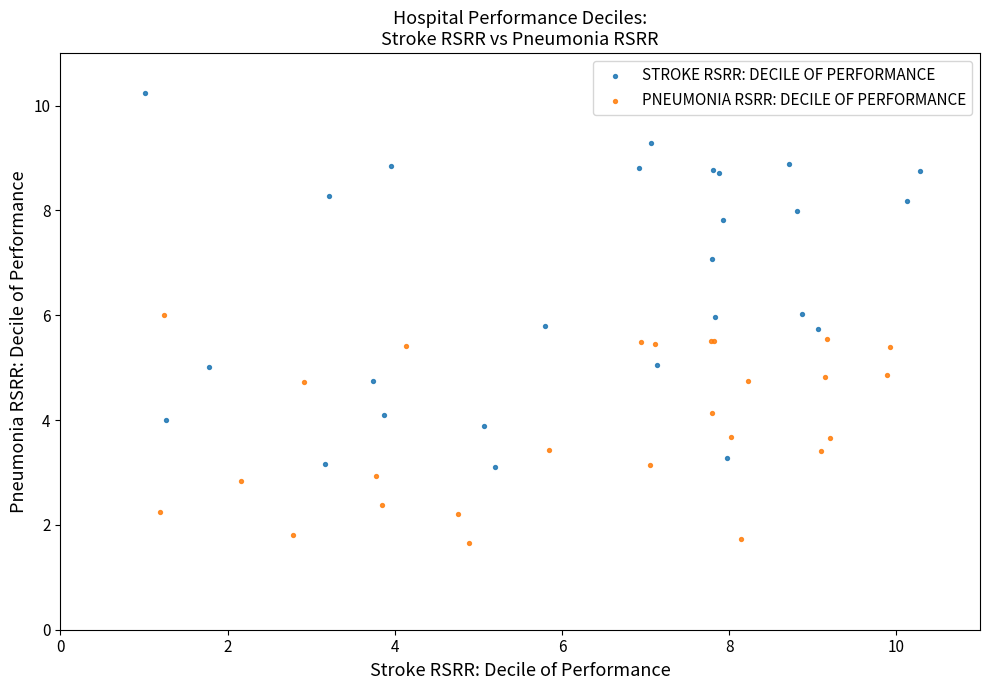

Which series contains the highest Y value?

STROKE RSRR: DECILE OF PERFORMANCE